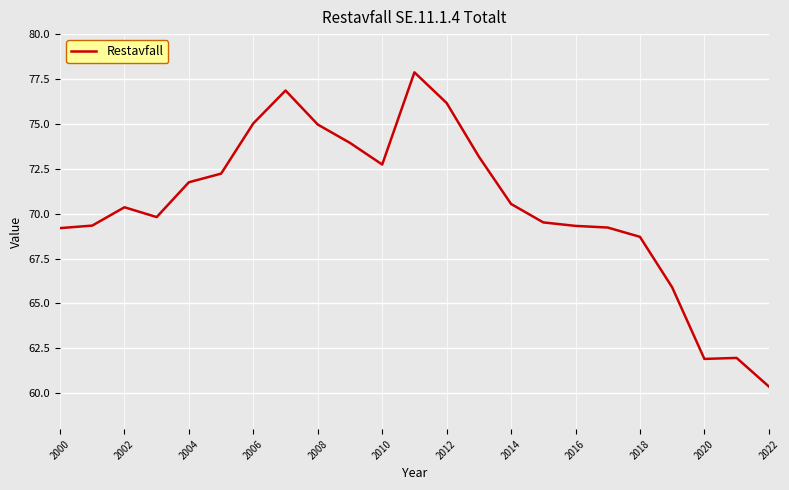

What is the sum of all values?

1620.9